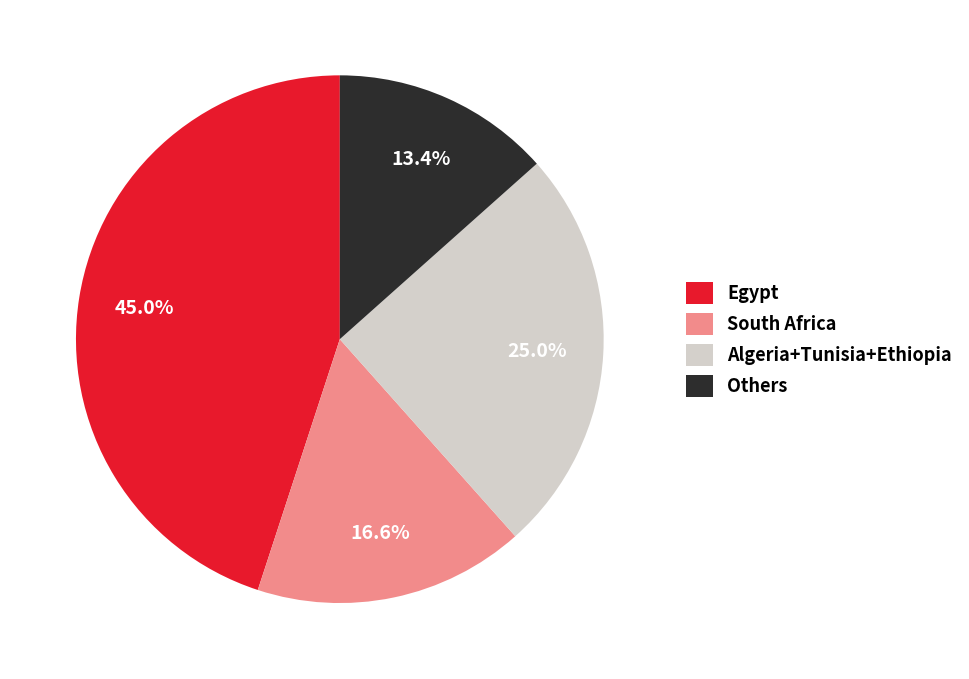

How much of the chart is everything except Egypt?

55.0%